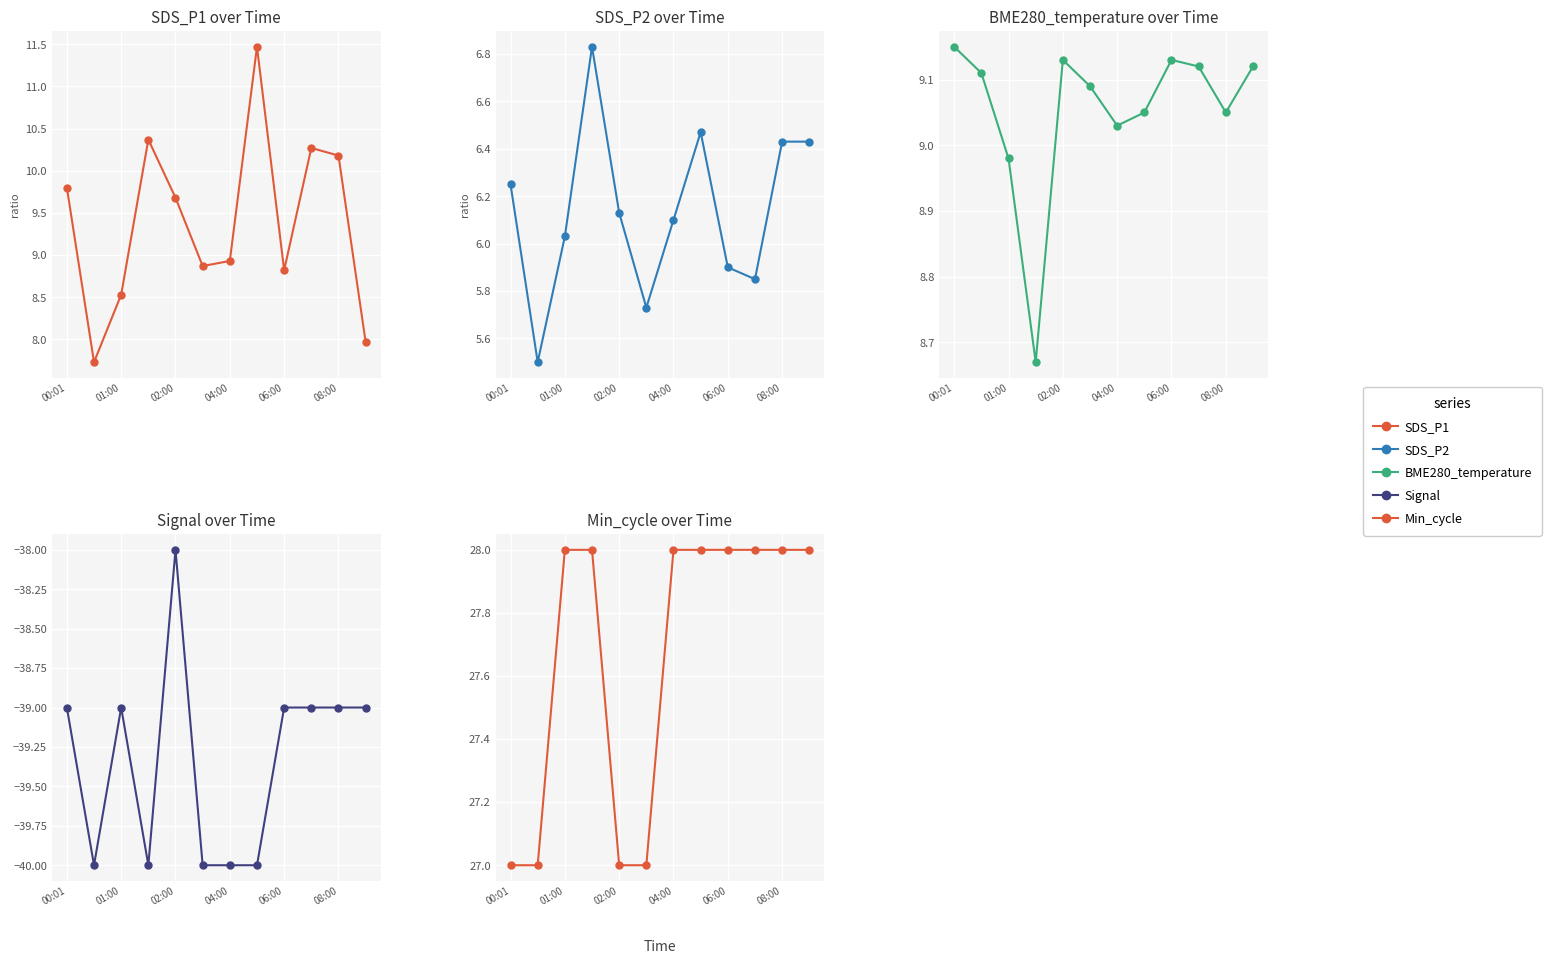

Reading left to right, transcribe all the data shown in this chart.

SDS_P1: 9.8	7.7	8.5	10.4	9.7	8.9	8.9	11.5	8.8	10.3	10.2	8.0
SDS_P2: 6.2	5.5	6.0	6.8	6.1	5.7	6.1	6.5	5.9	5.8	6.4	6.4
BME280_temperature: 9.2	9.1	9.0	8.7	9.1	9.1	9.0	9.1	9.1	9.1	9.1	9.1
Signal: -39.0	-40.0	-39.0	-40.0	-38.0	-40.0	-40.0	-40.0	-39.0	-39.0	-39.0	-39.0
Min_cycle: 27.0	27.0	28.0	28.0	27.0	27.0	28.0	28.0	28.0	28.0	28.0	28.0